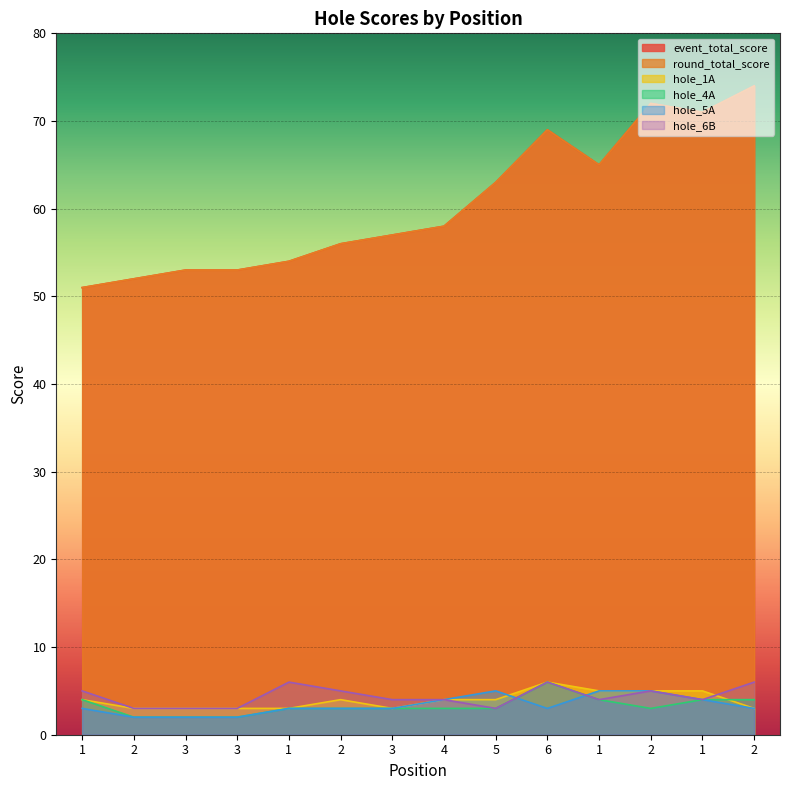

What is the sum of all event_total_score values?

848